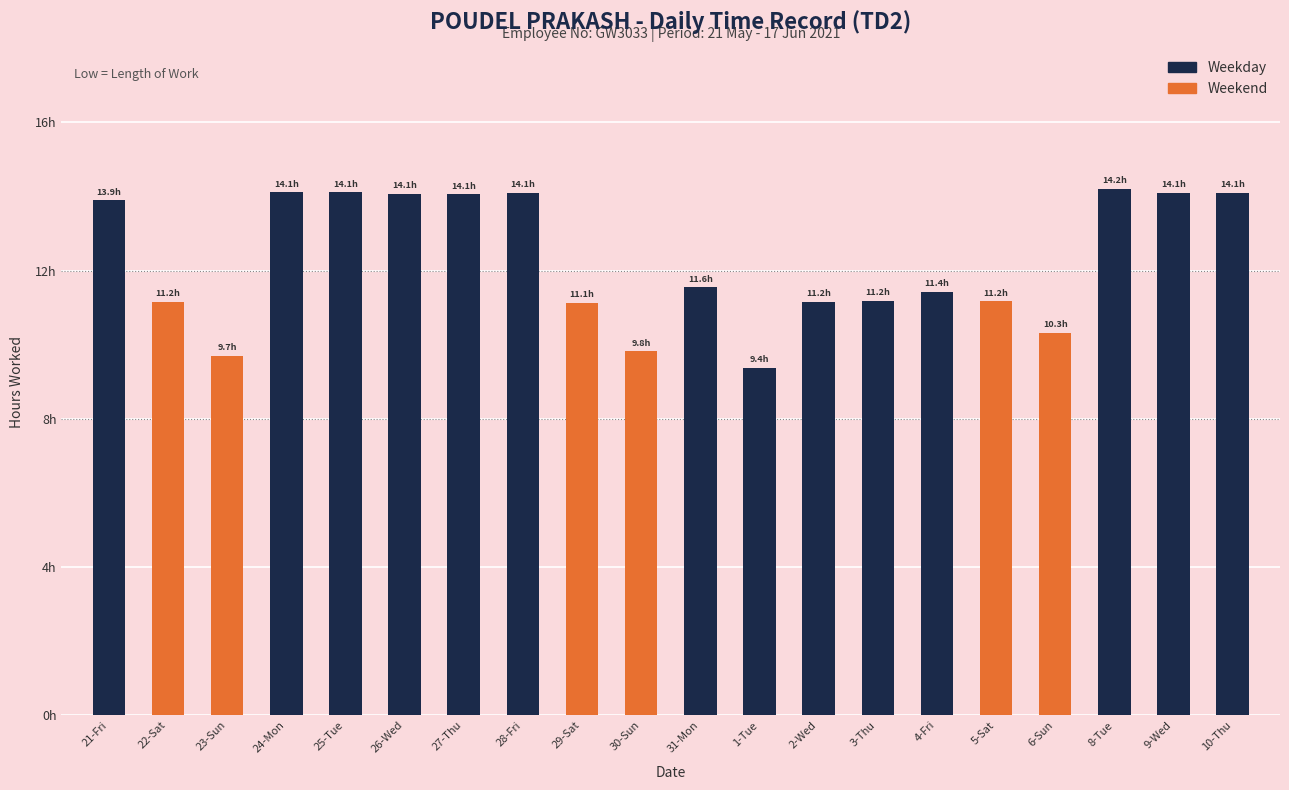

What is the maximum value shown in the chart?

14.2